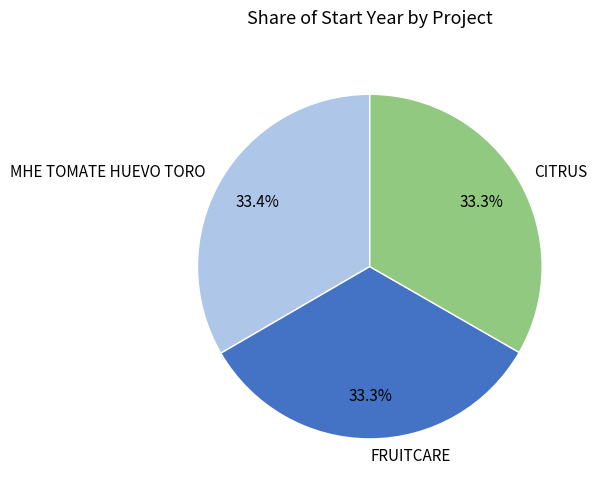

True or false: MHE TOMATE HUEVO TORO accounts for 18% of the total.

False